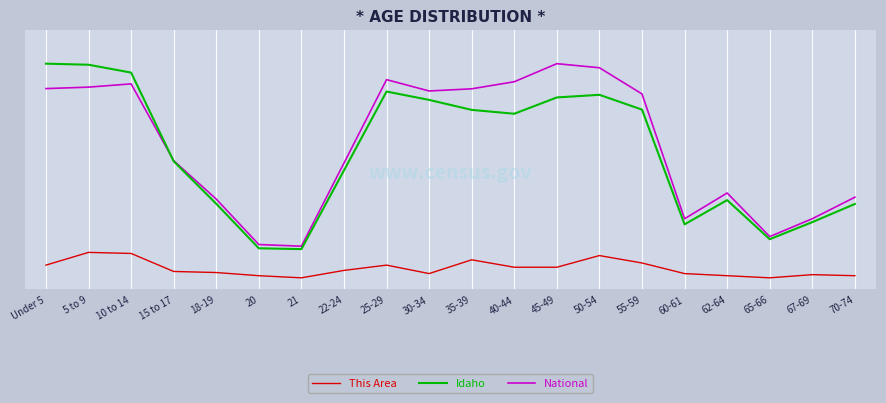

What is the value of the National point at the 11th from the left?

20179642